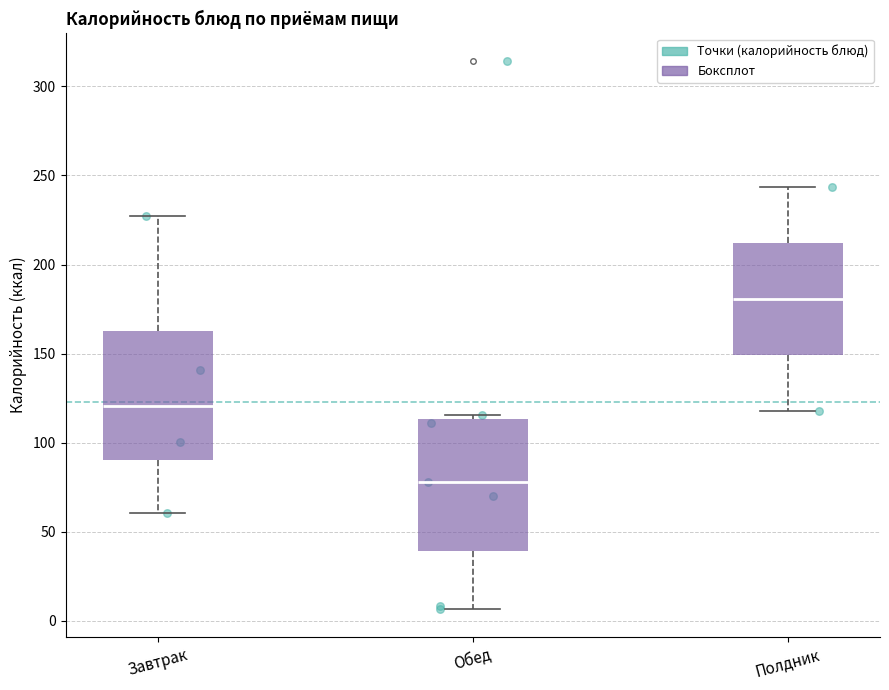

Where does the lower whisker of the box for Полдник end on the y-axis? The values are not printed on the chart, so give them approximately, as read against the axis.

120